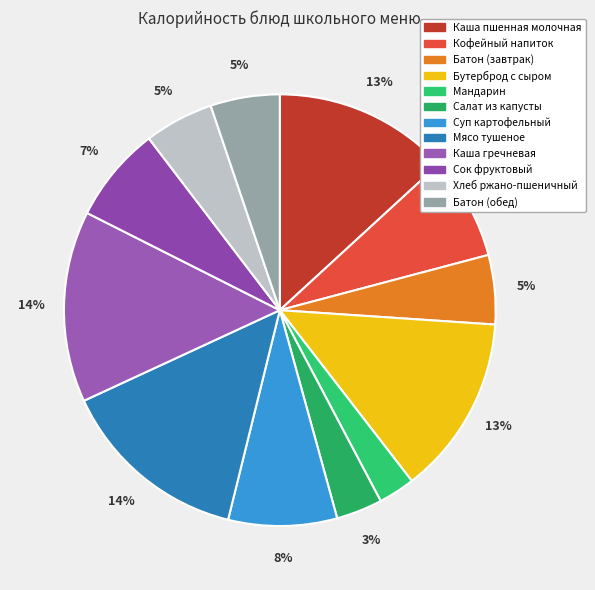

How many slices are in this pie chart?

12